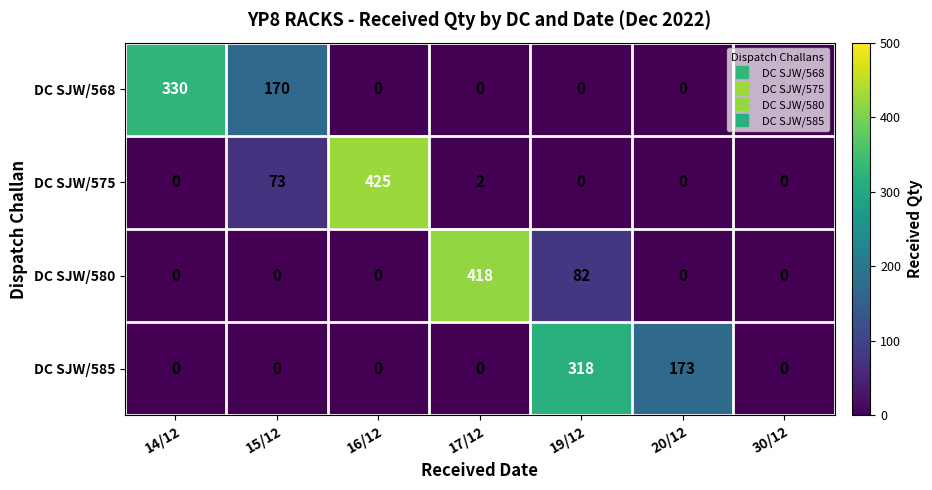

List the series in order of their peak value, lowest first.

DC SJW/585, DC SJW/568, DC SJW/580, DC SJW/575